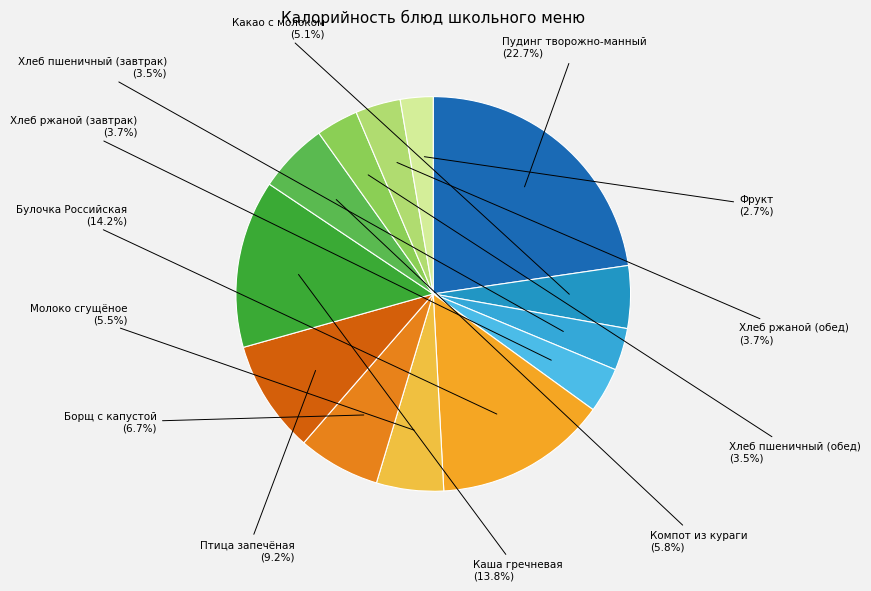

How many segments does this pie chart have?

13